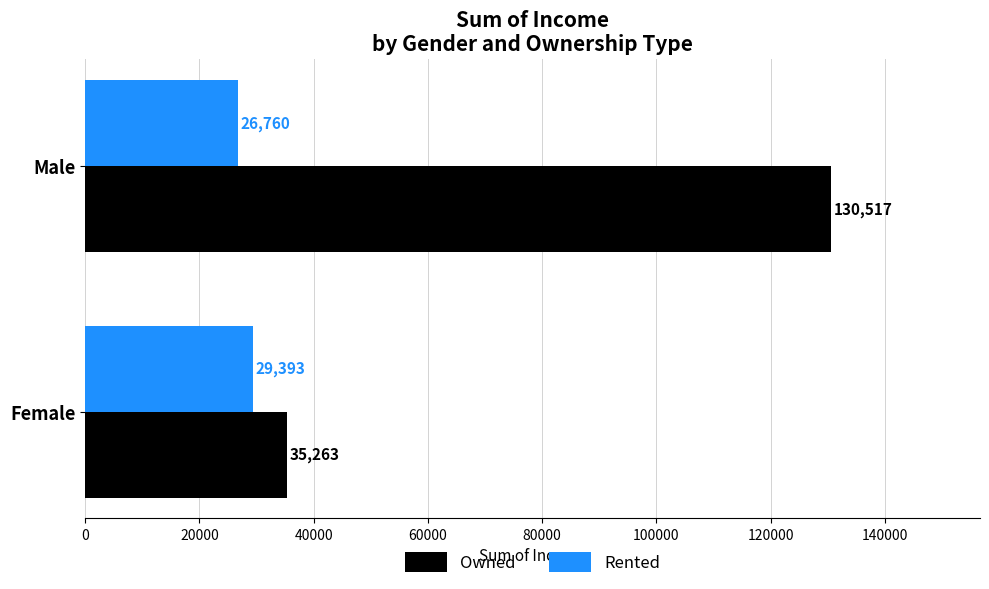

List the labels in order of Rented value, smallest first.

Male, Female